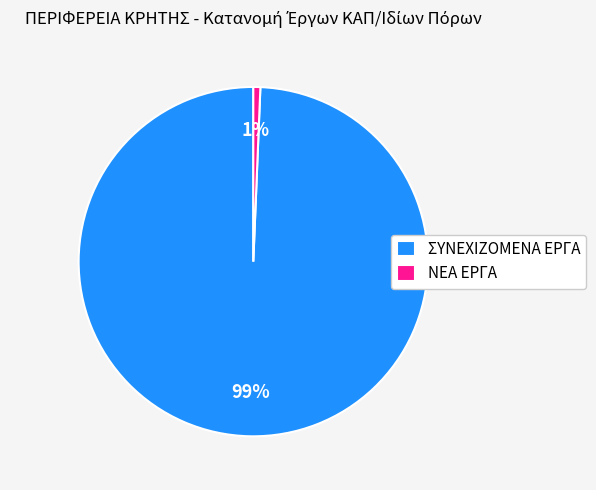

Is it true that ΣΥΝΕΧΙΖΟΜΕΝΑ ΕΡΓΑ is 99% of the pie?

True